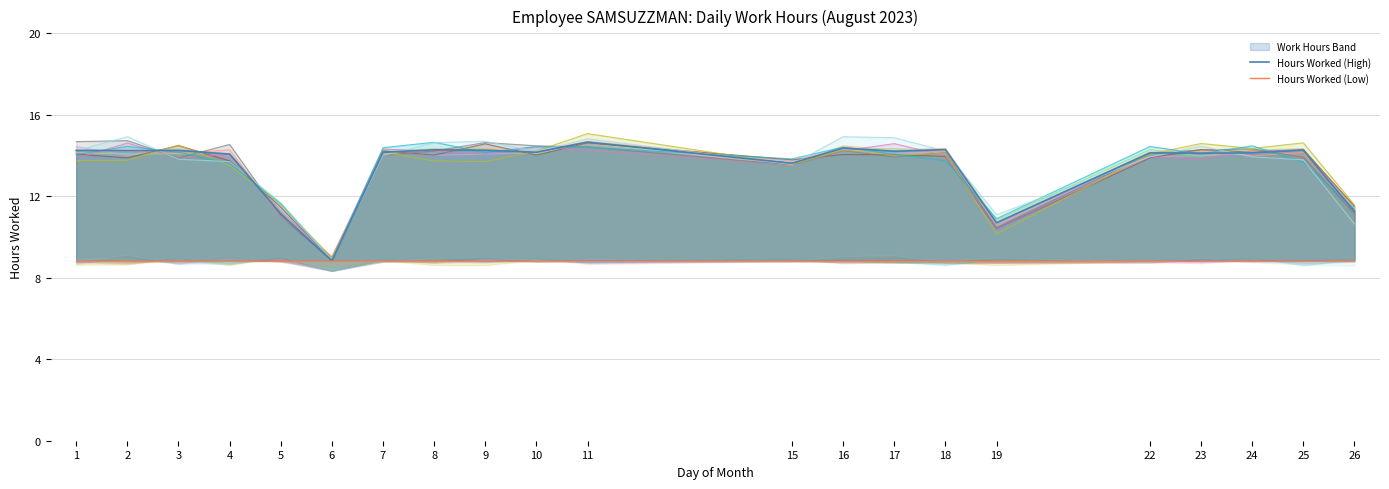

What is the difference between the second highest and second lowest values in the Hours Worked (High) series?

3.7